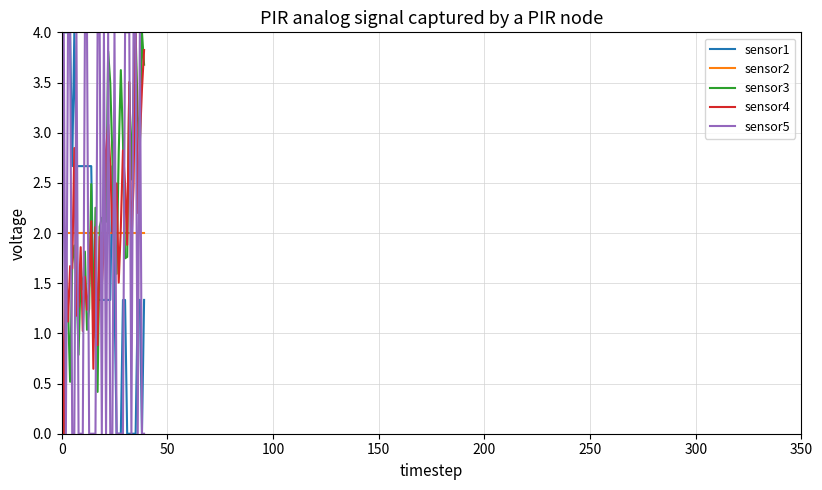

What is the difference between the second highest and minimum values in the sensor4 series?

3.8